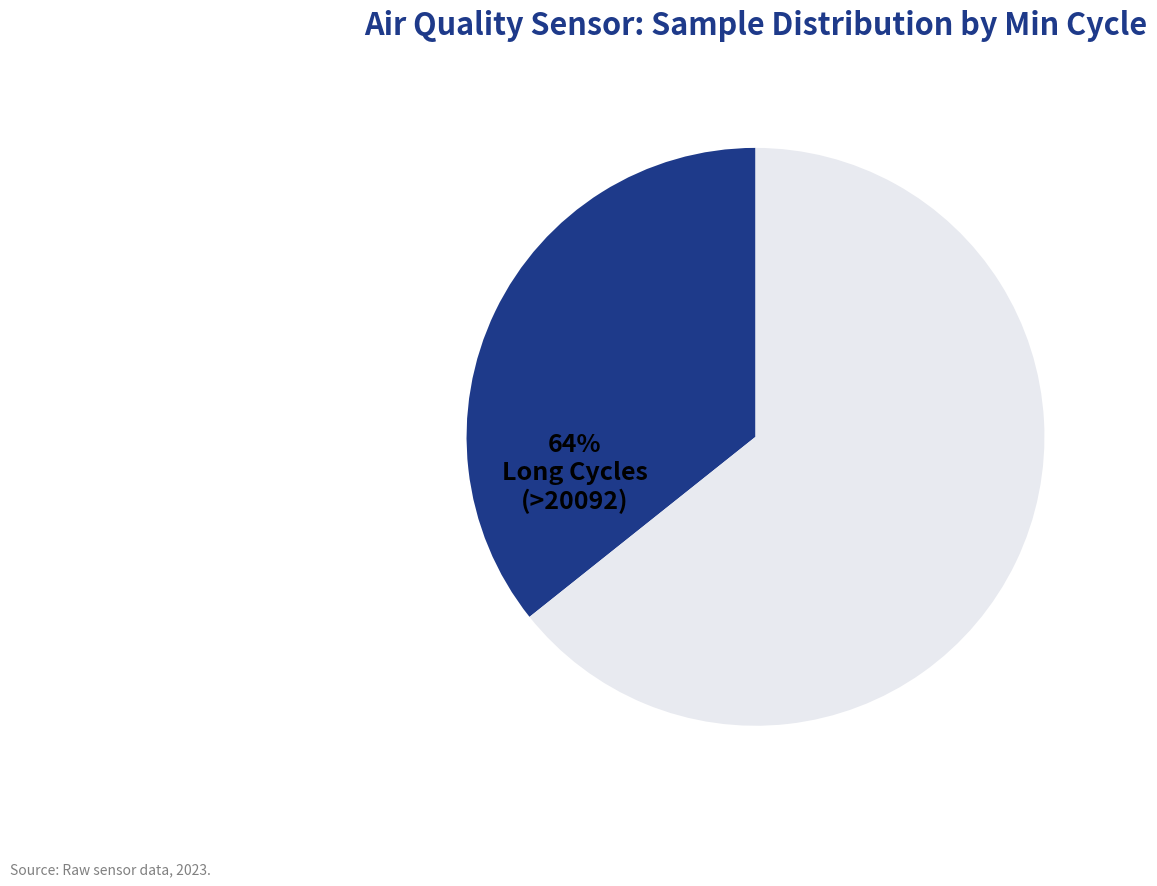

To the nearest percent, what is the average slice percentage?

50%